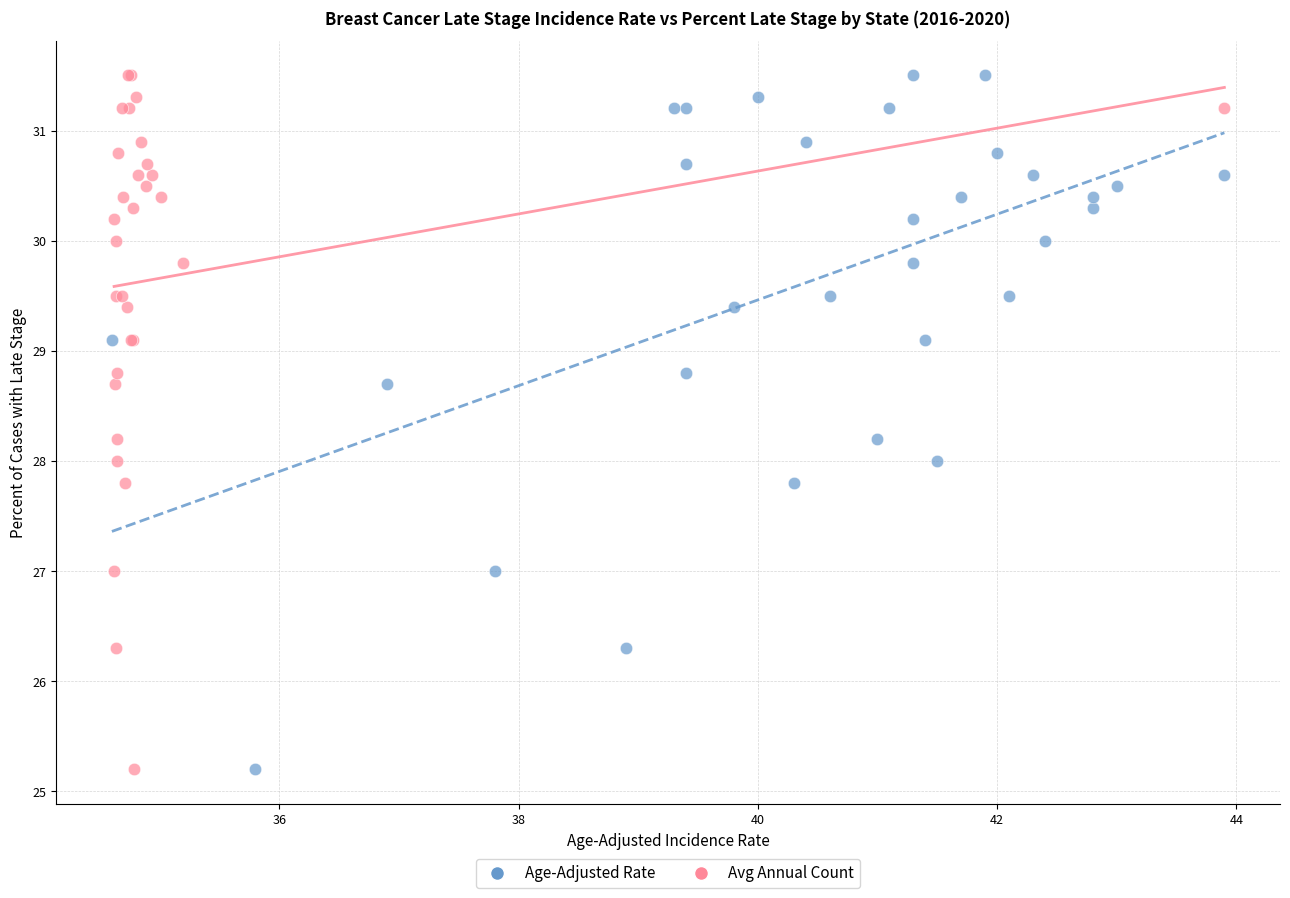

What are all the series names shown in the legend?

Age-Adjusted Rate, Avg Annual Count